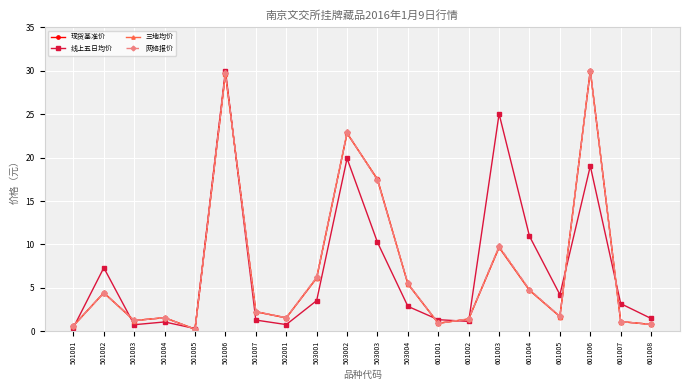

What is the value of the 网络报价 point at the 17th from the left?

1.7